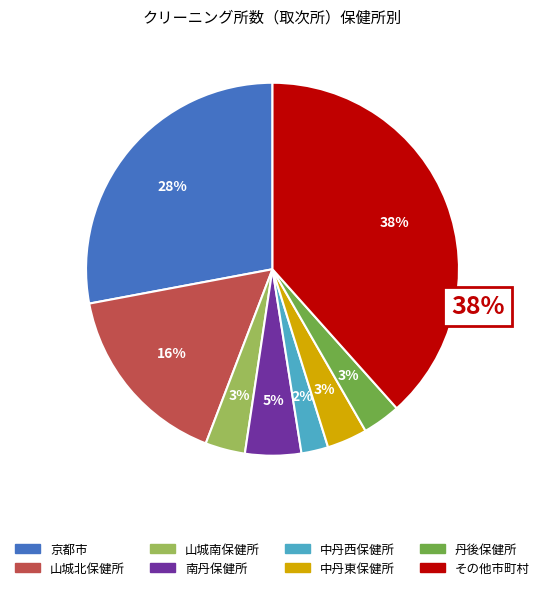

Count the number of slices in the pie.

8